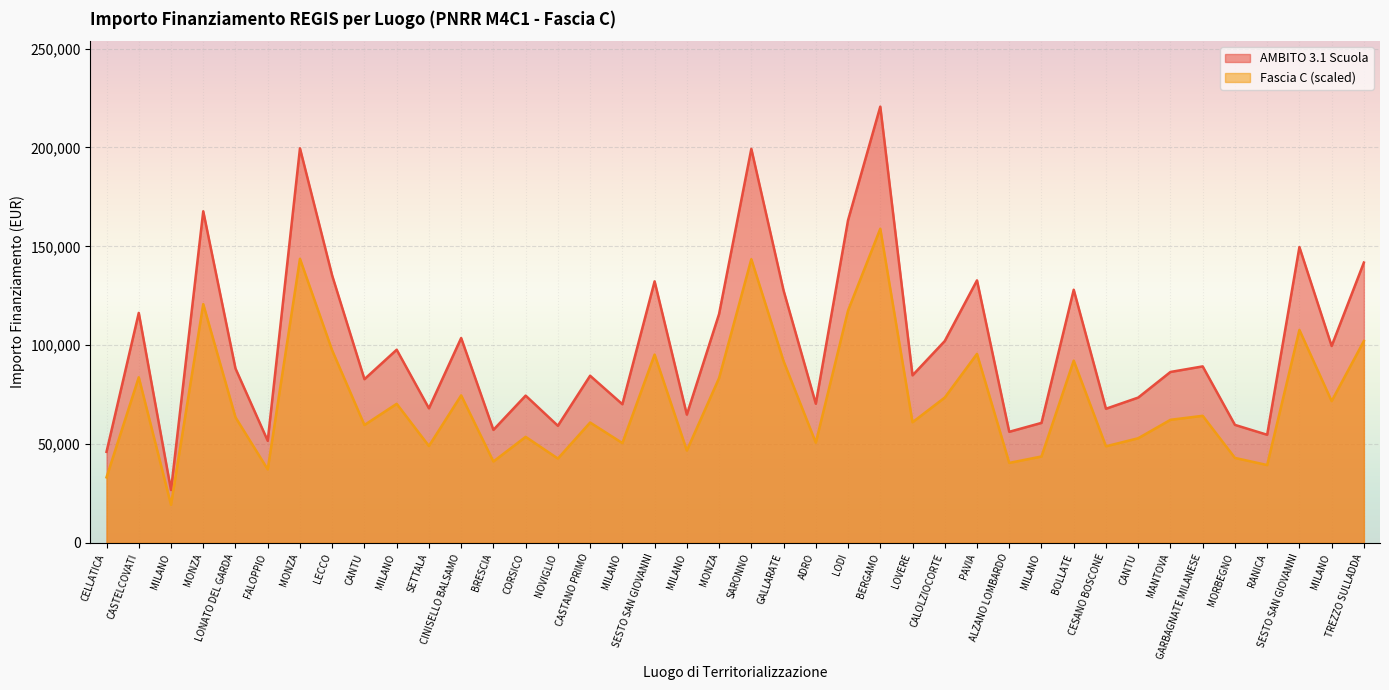

Is the value of Fascia C at LOVERE greater than the value of AMBITO 3.1 Scuola at TREZZO SULLADDA?

No